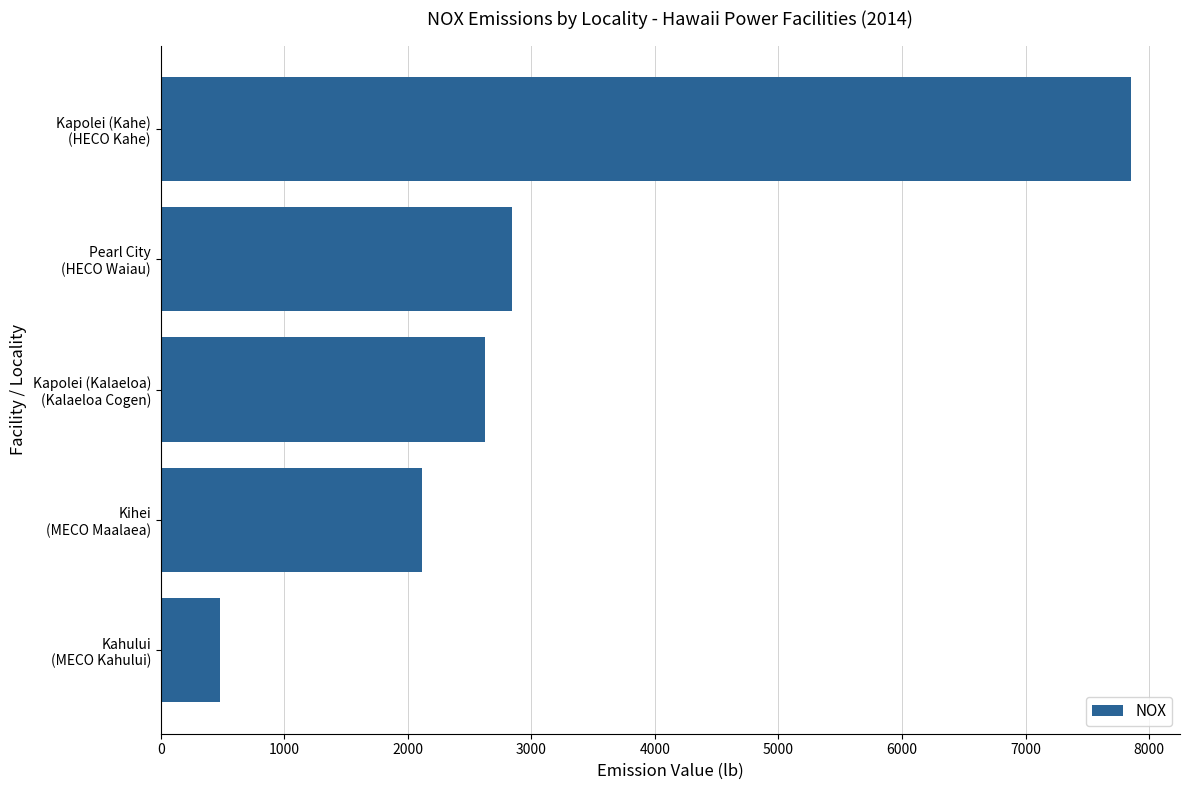

What is the value of the 5th bar from the top?

483.2